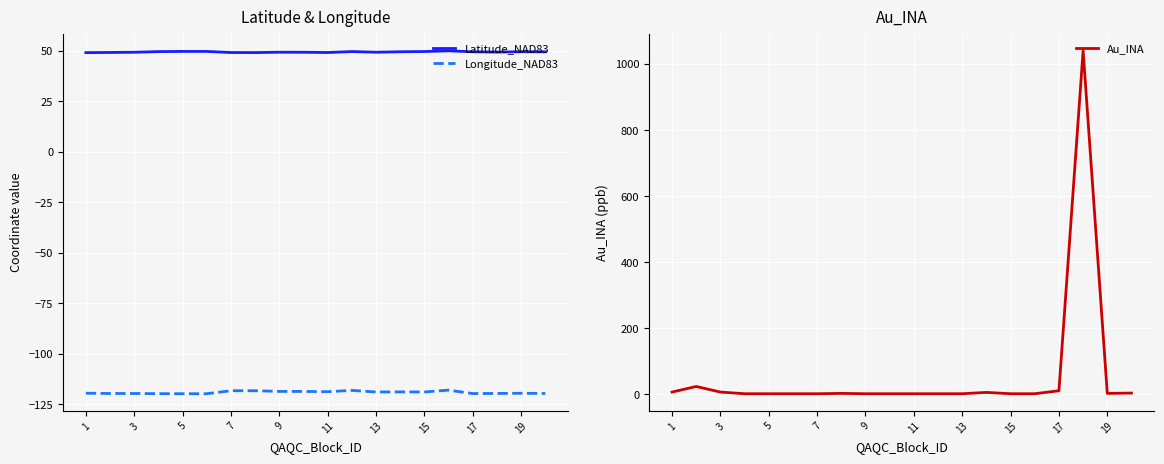

Which series has the largest total across all categories?

Au_INA